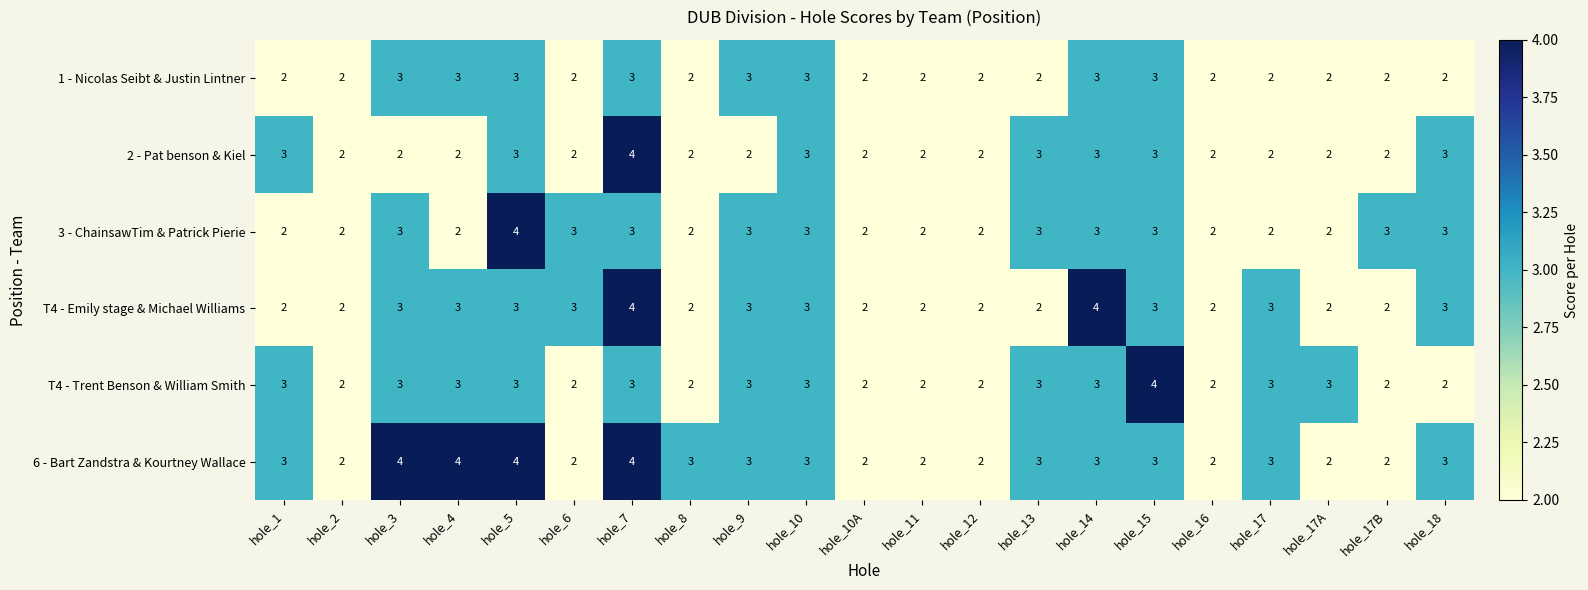

What is the total value across all series at hole_6?

14